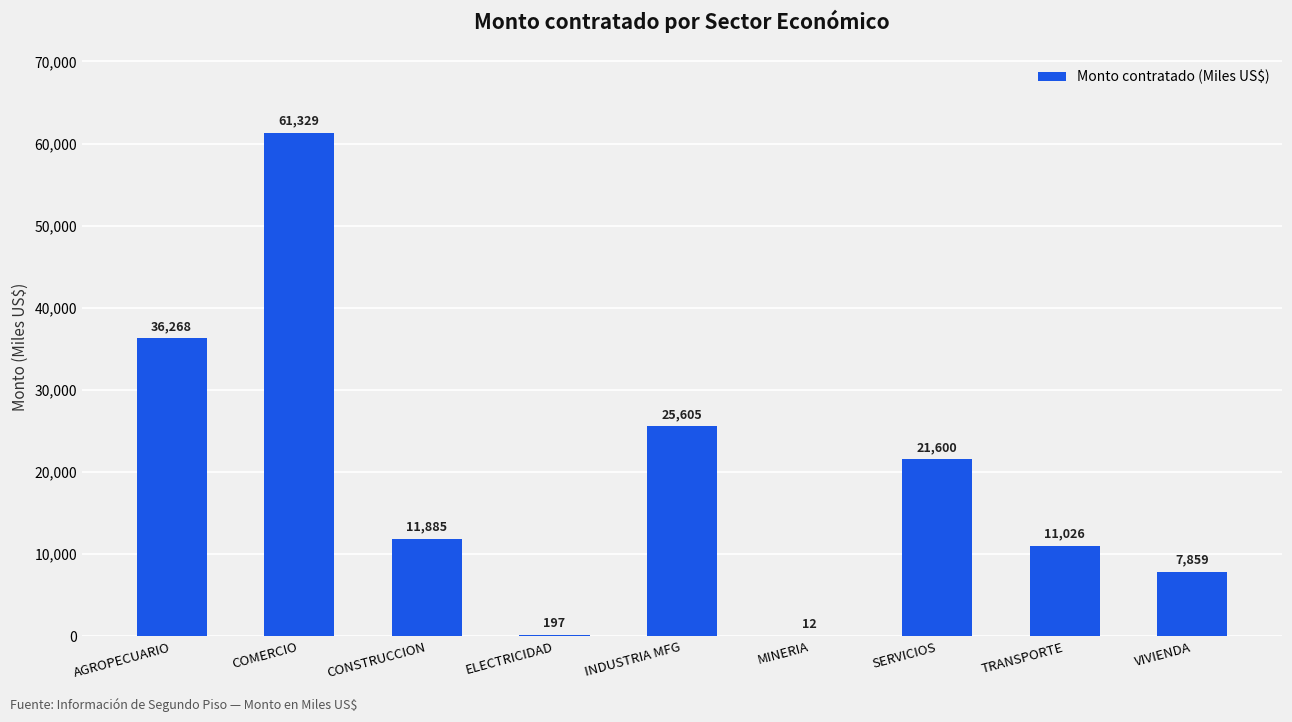

Which category has the highest value across all series?

COMERCIO